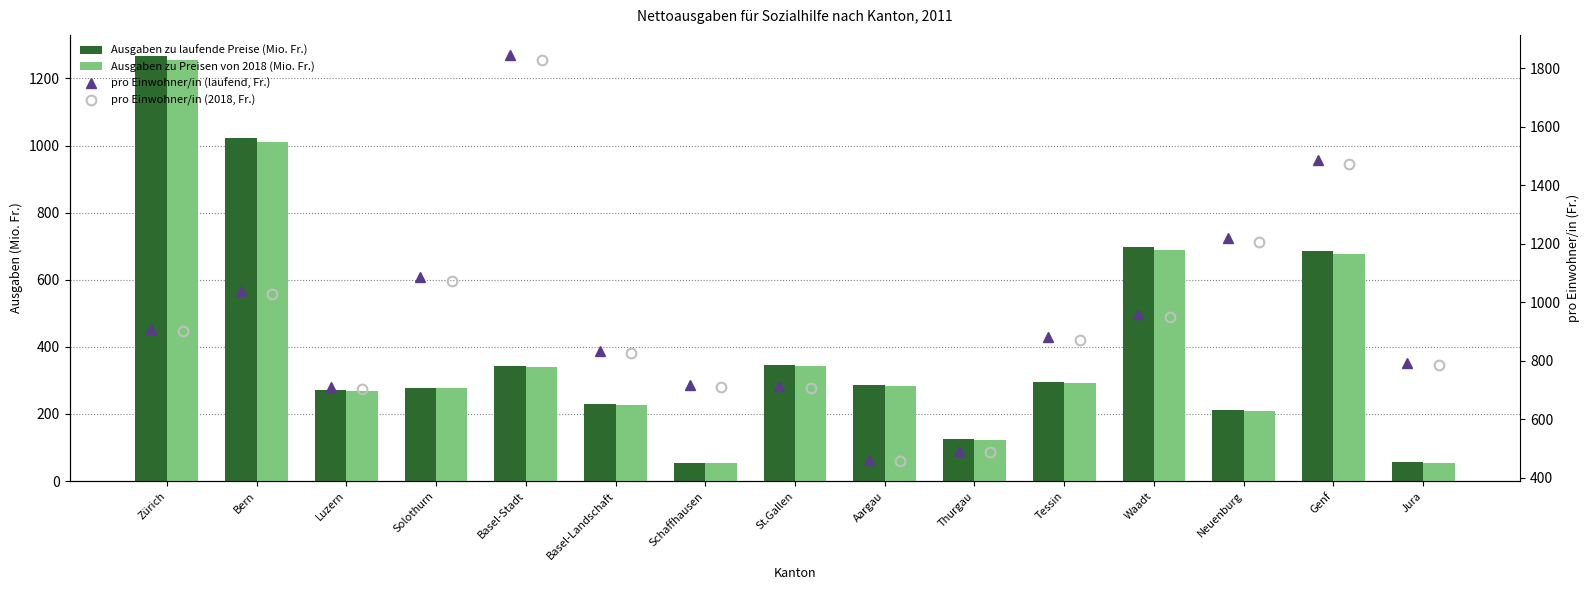

Which has a higher value, Thurgau or Tessin?

Tessin